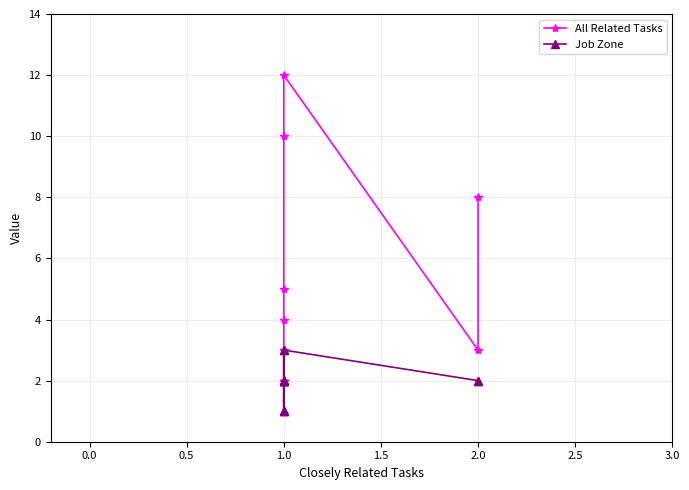

Count the Job Zone values in the range 2 to 3.

10